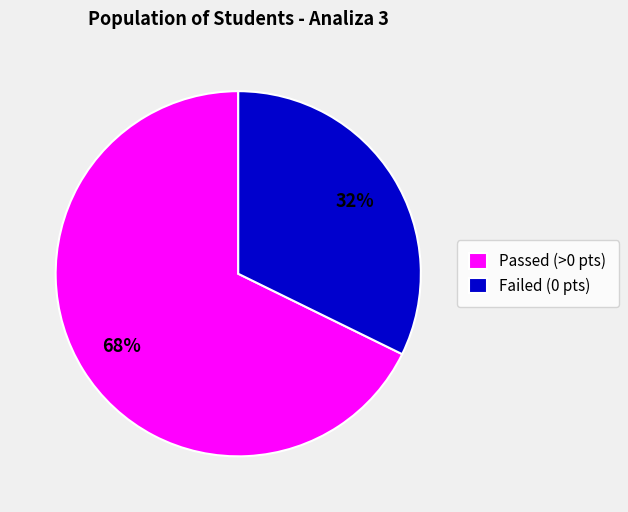

Count the number of slices in the pie.

2